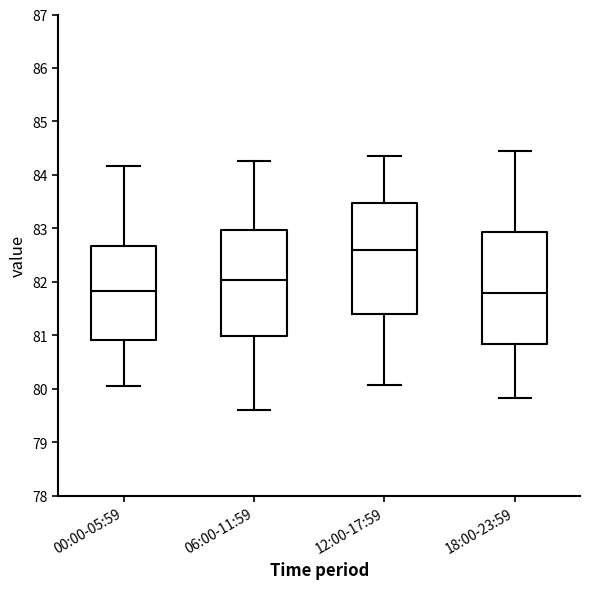

Reading left to right, read every box against the y-axis: the position of its median line, the range the box covers, and the ends of its whiskers. The values are not printed on the chart, so give them approximately, as read against the axis.

00:00-05:59: median 81.8, box 80.9 to 82.7, whiskers 80.1 to 84.2
06:00-11:59: median 82.0, box 81.0 to 83.0, whiskers 79.6 to 84.3
12:00-17:59: median 82.6, box 81.4 to 83.5, whiskers 80.1 to 84.3
18:00-23:59: median 81.8, box 80.8 to 82.9, whiskers 79.8 to 84.4